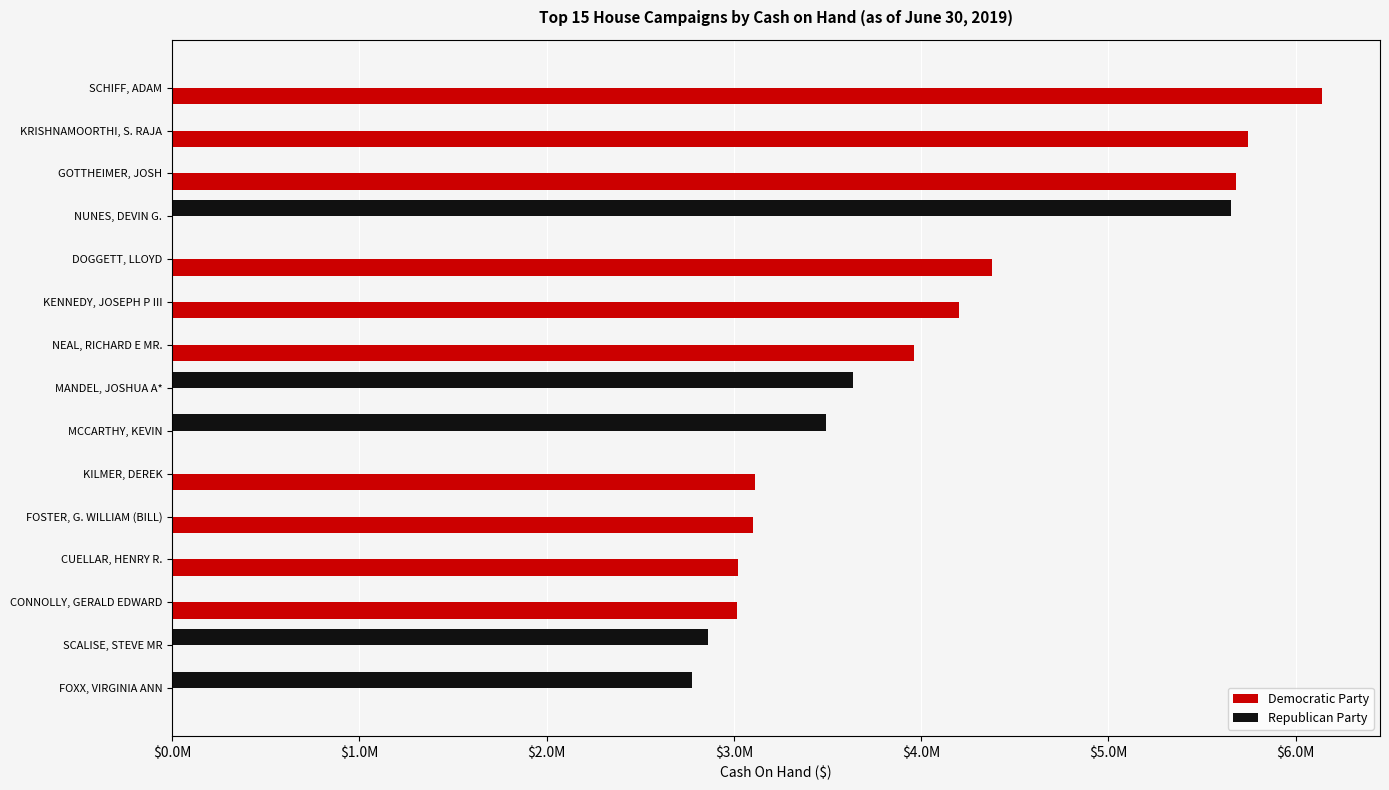

At how many categories does at least one series exceed 6079103?

1